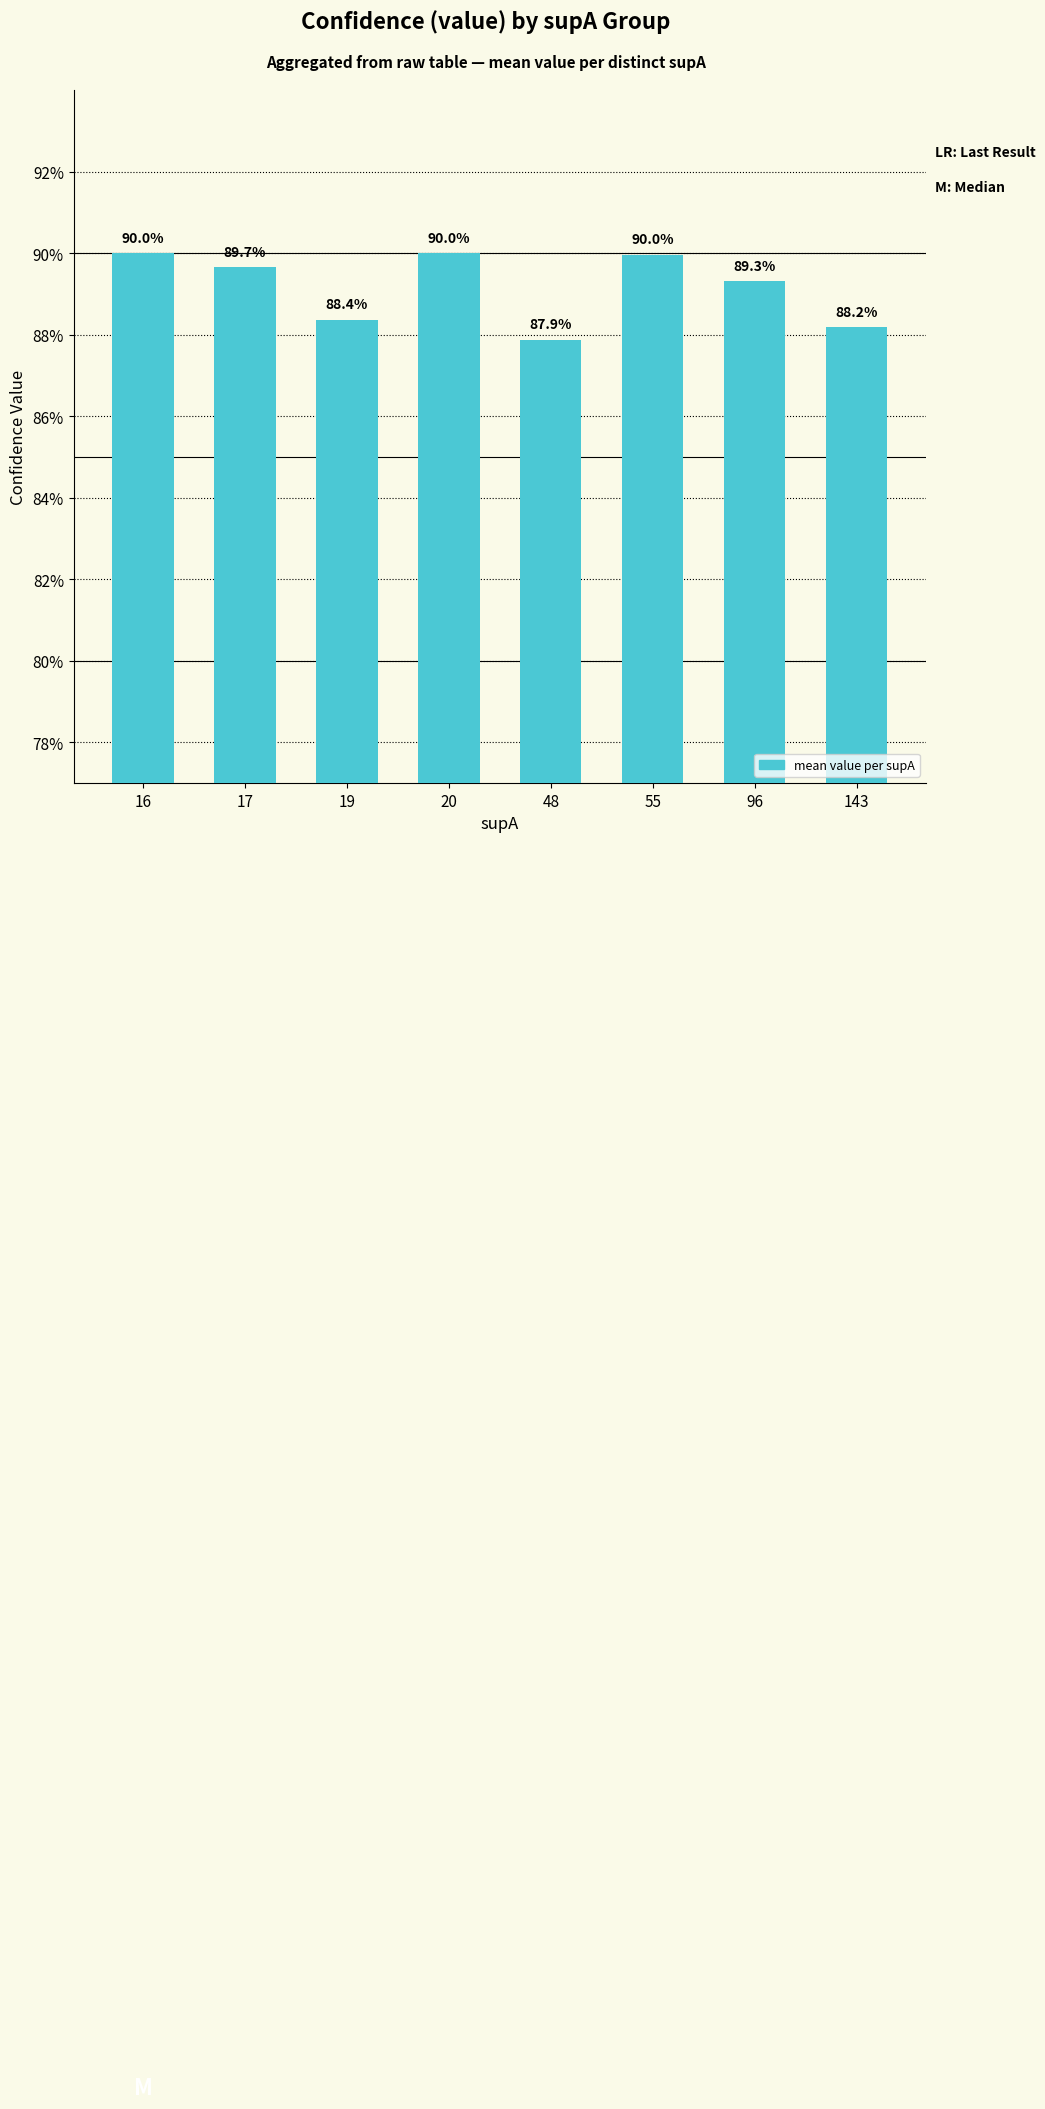

Count the values in the range 0 to 1.

8